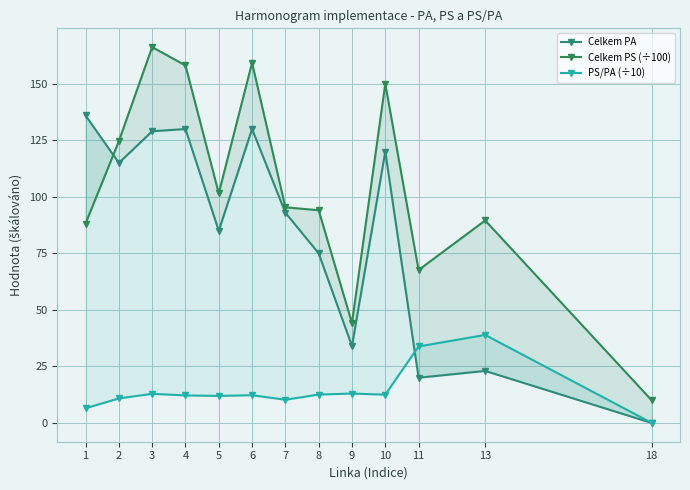

What is the sum of the Celkem PS (÷100) values at 11 and 5?

169.2